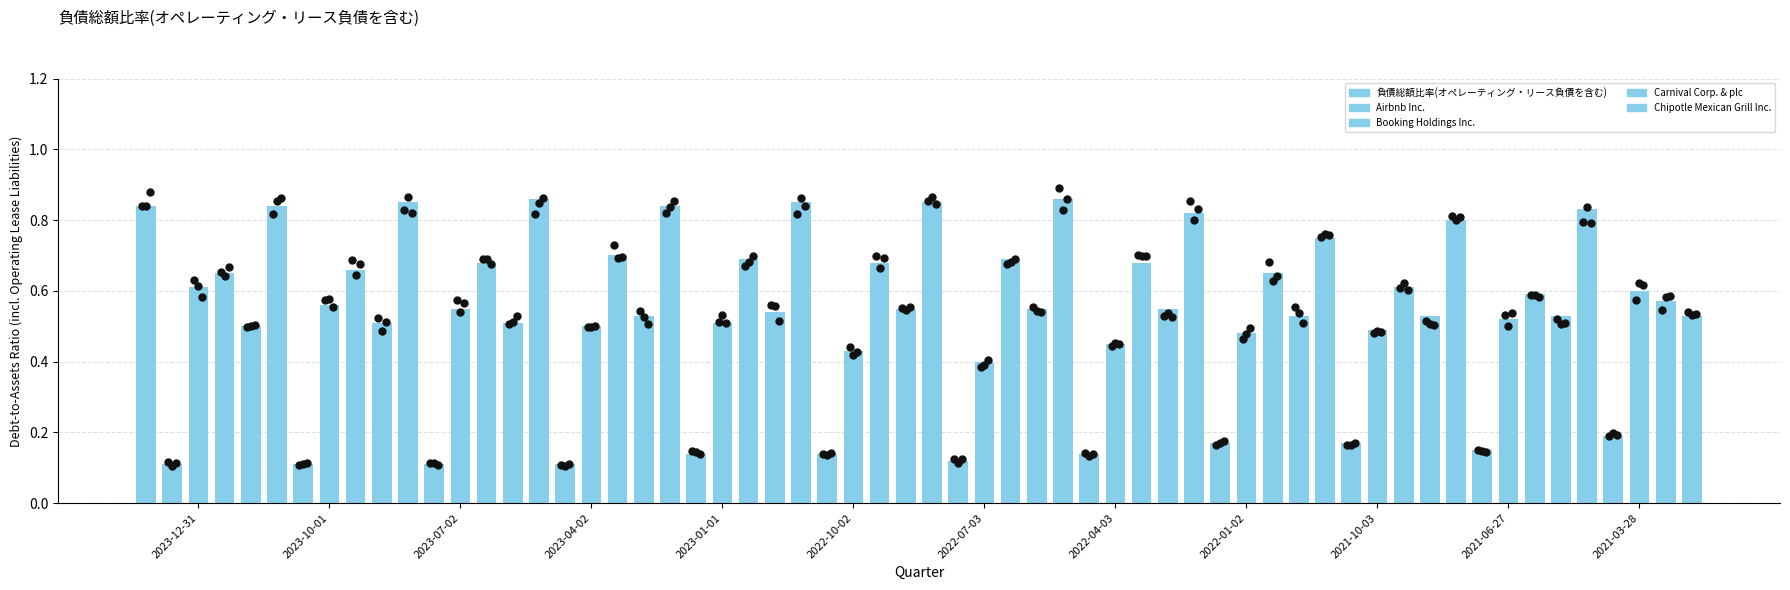

At how many categories does at least one series exceed 0?

12